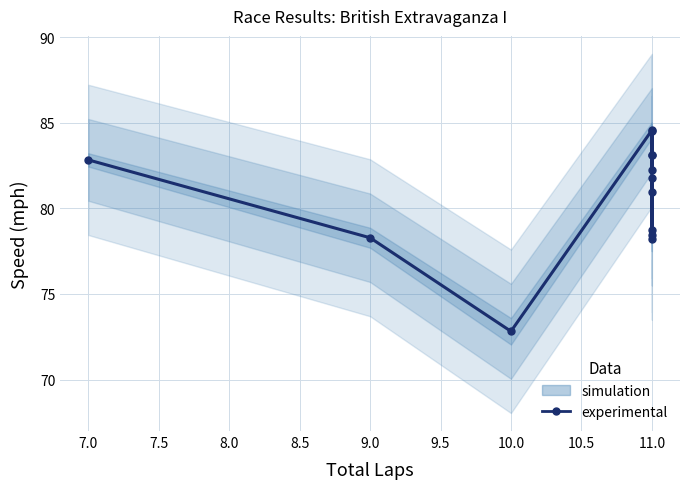

The chart shows a value of 38.7 at 11. True or false?

False